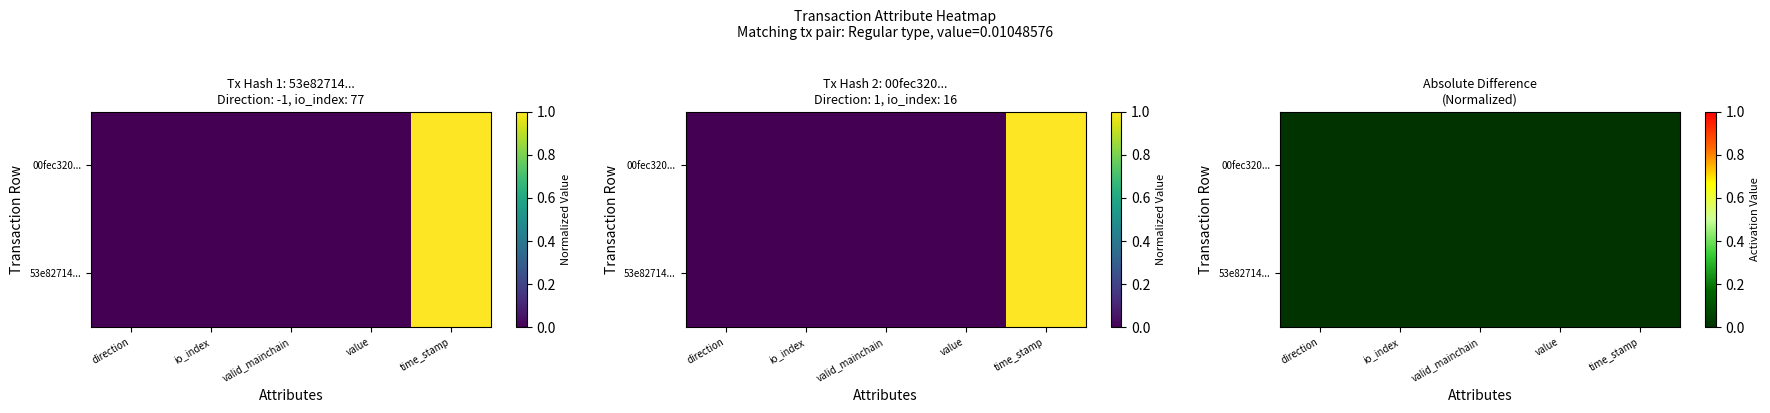

Which series has the widest spread of values?

53e82714ae63e8cf46f8bf3cbd545ef7fdda50d